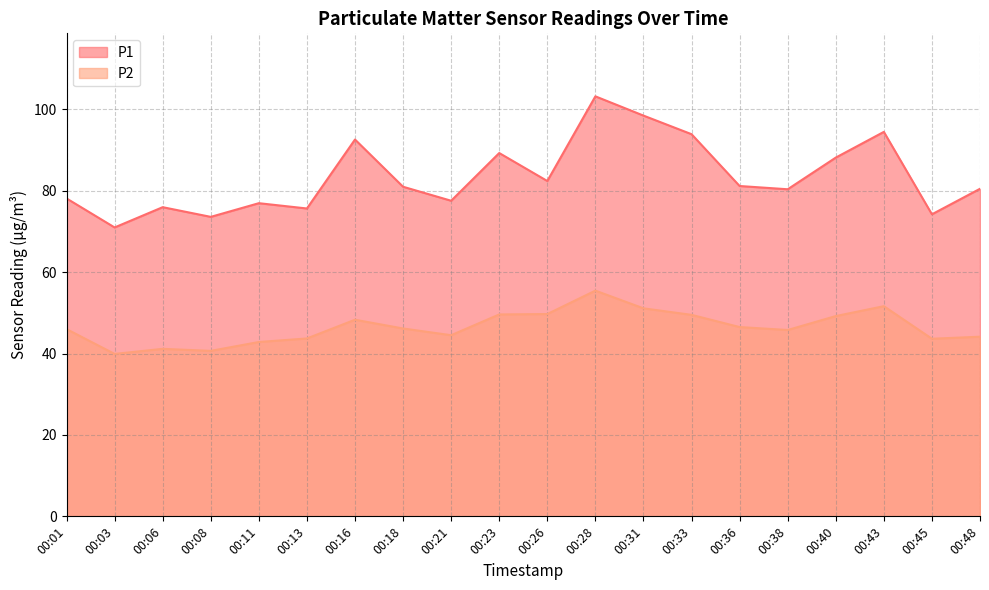

Is the value of P1 at 00:40 greater than the value of P2 at 00:03?

Yes